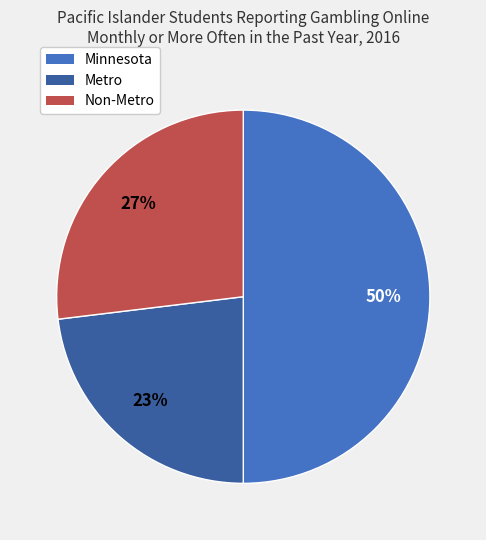

Which slice is the smallest?

Metro